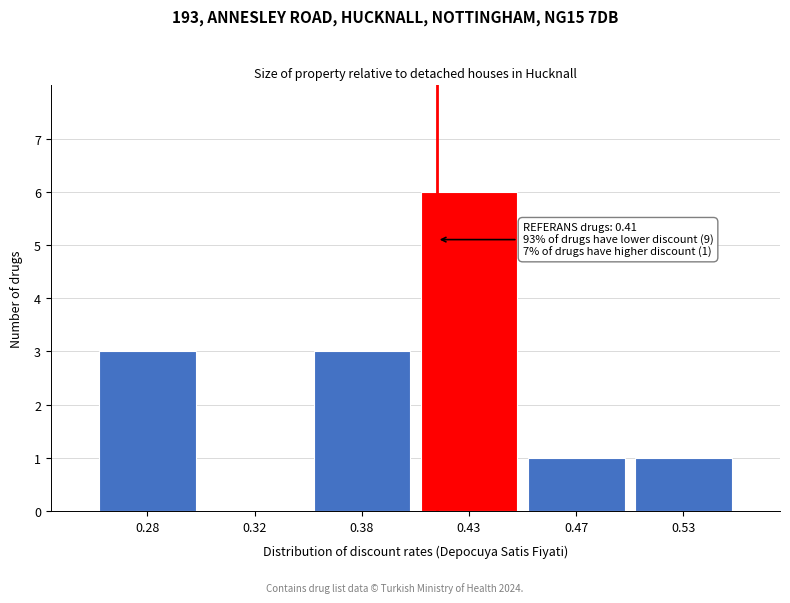

Reading right to left, transcribe all the data shown in this chart.

0.53=1	0.47=1	0.43=6	0.38=3	0.32=0	0.28=3